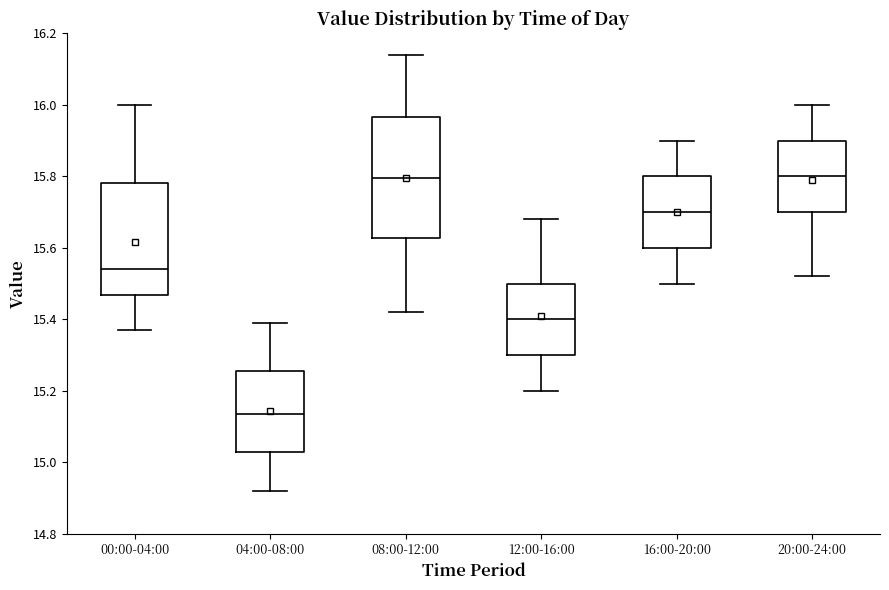

Reading left to right, read every box against the y-axis: the position of its median line, the range the box covers, and the ends of its whiskers. The values are not printed on the chart, so give them approximately, as read against the axis.

00:00-04:00: median 15.54, box 15.46 to 15.78, whiskers 15.38 to 16.00
04:00-08:00: median 15.14, box 15.02 to 15.26, whiskers 14.92 to 15.40
08:00-12:00: median 15.80, box 15.62 to 15.96, whiskers 15.42 to 16.14
12:00-16:00: median 15.40, box 15.30 to 15.50, whiskers 15.20 to 15.68
16:00-20:00: median 15.70, box 15.60 to 15.80, whiskers 15.50 to 15.90
20:00-24:00: median 15.80, box 15.70 to 15.90, whiskers 15.52 to 16.00